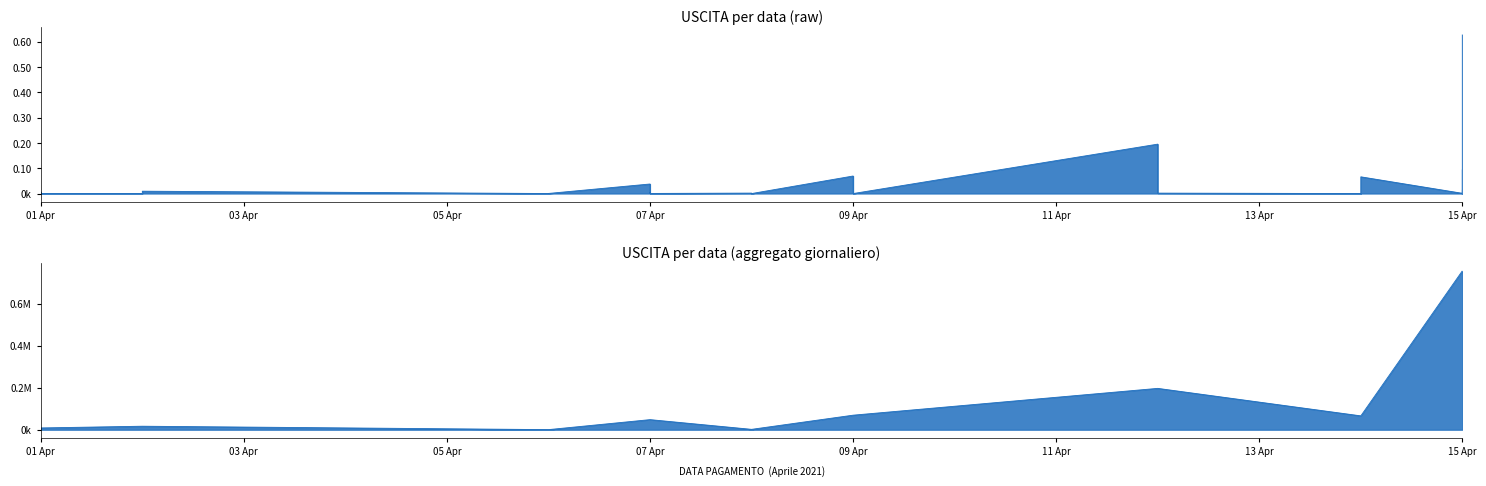

Which label corresponds to the largest value in the chart?

2021-04-15